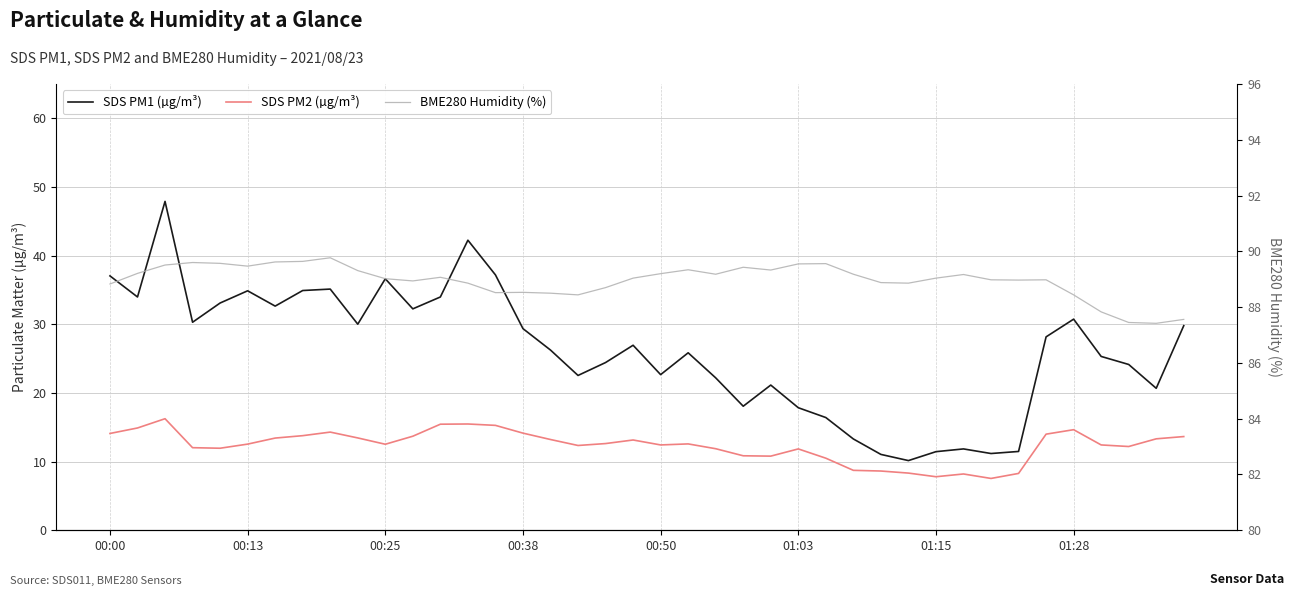

Is it true that BME280_humidity equals 89.6 at 26?

True